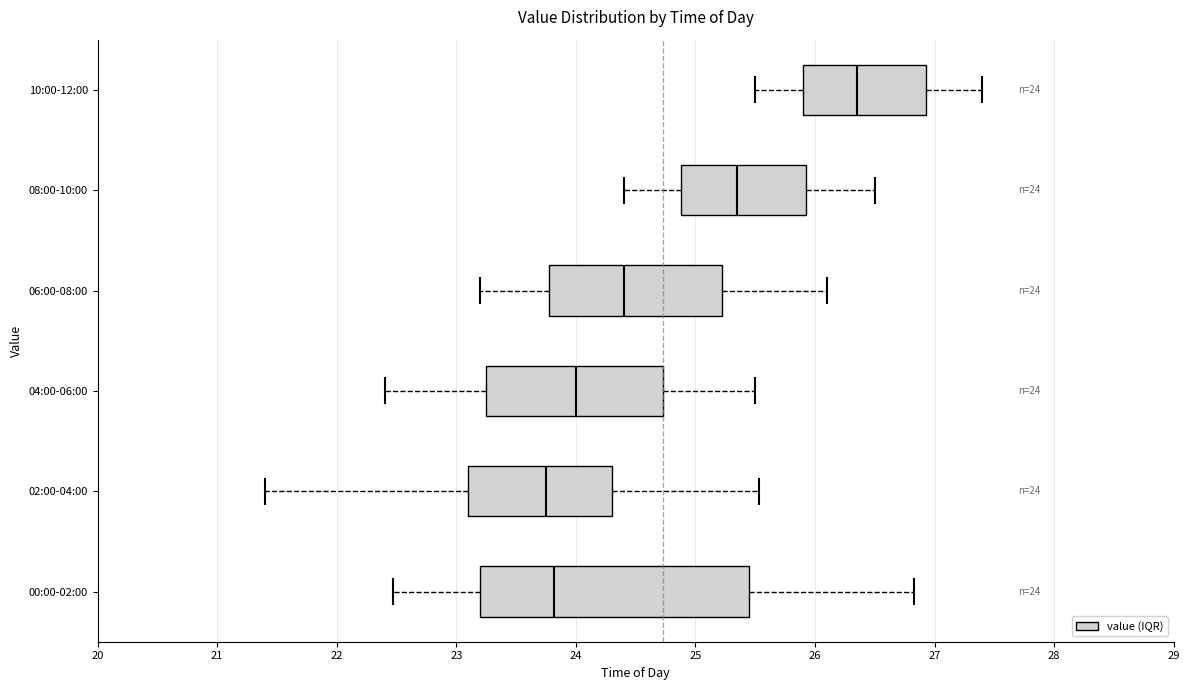

Which box is the widest, from its left edge to its right edge?

00:00-02:00